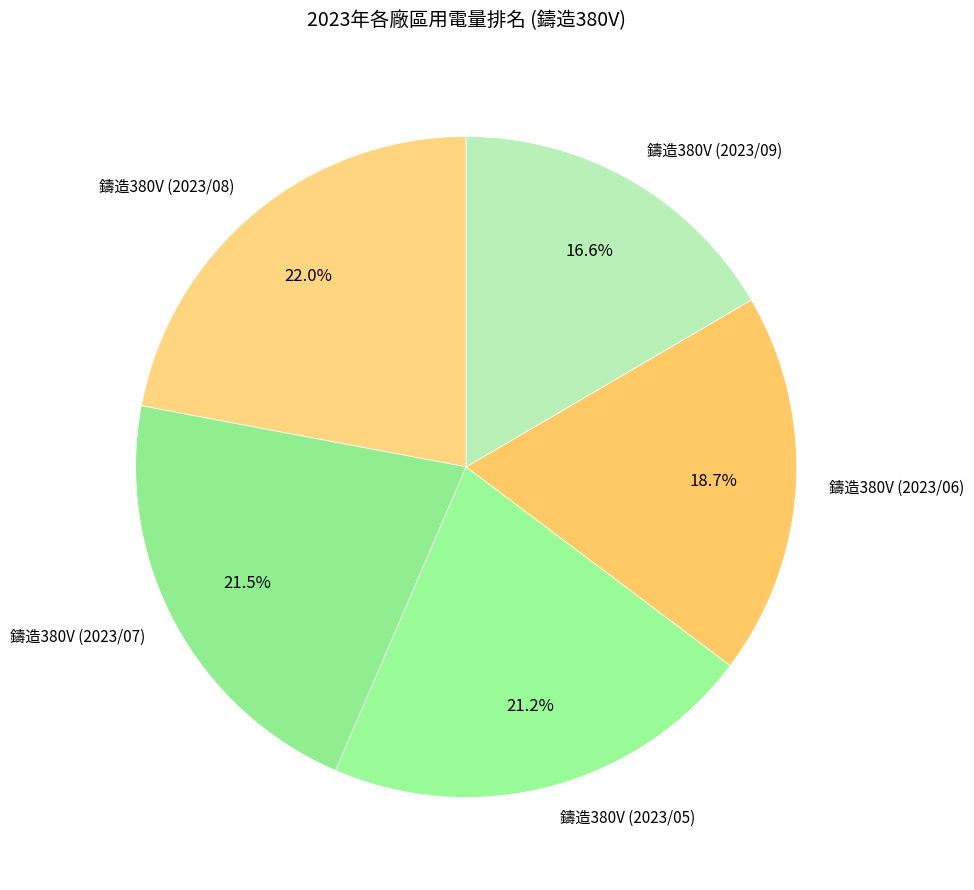

Which has a higher value, 鑄造380V (2023/06) or 鑄造380V (2023/05)?

鑄造380V (2023/05)